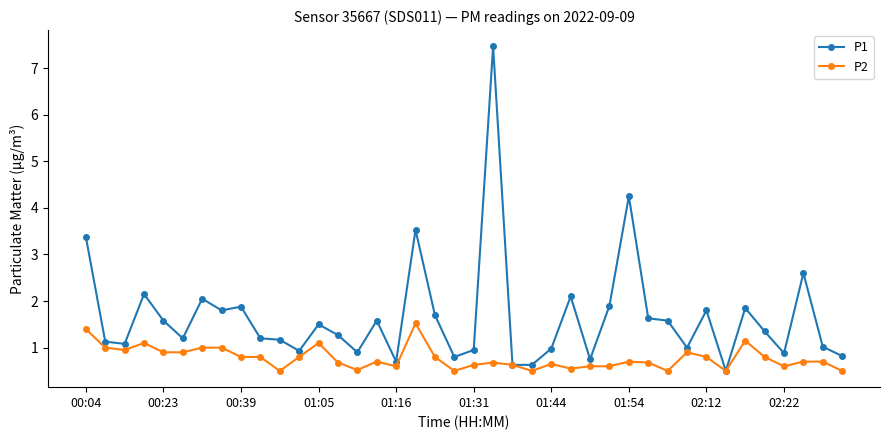

Which series has the widest spread of values?

P1